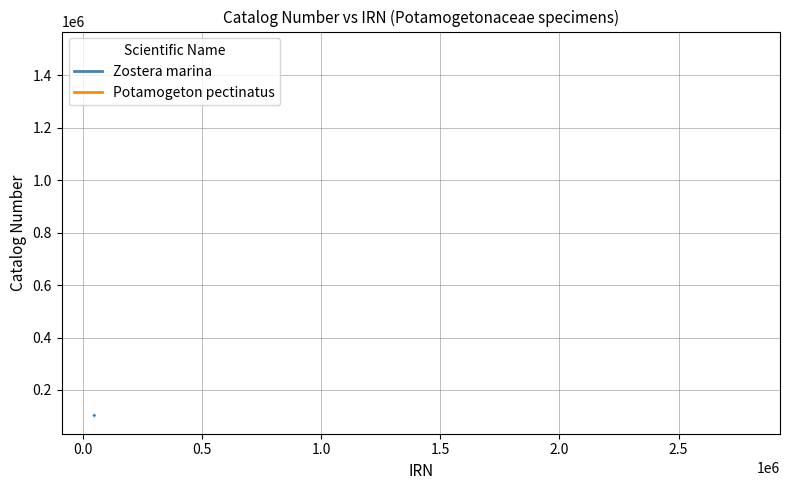

What is the highest value of the Zostera marina series?

102762